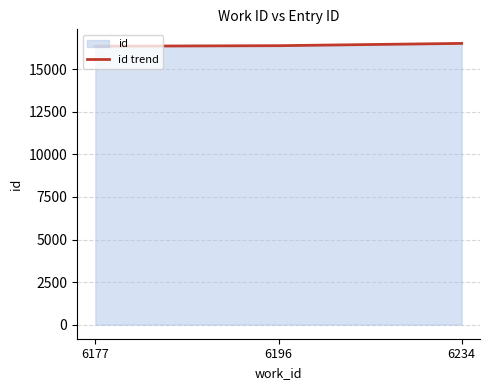

How many distinct data groups are displayed?

1